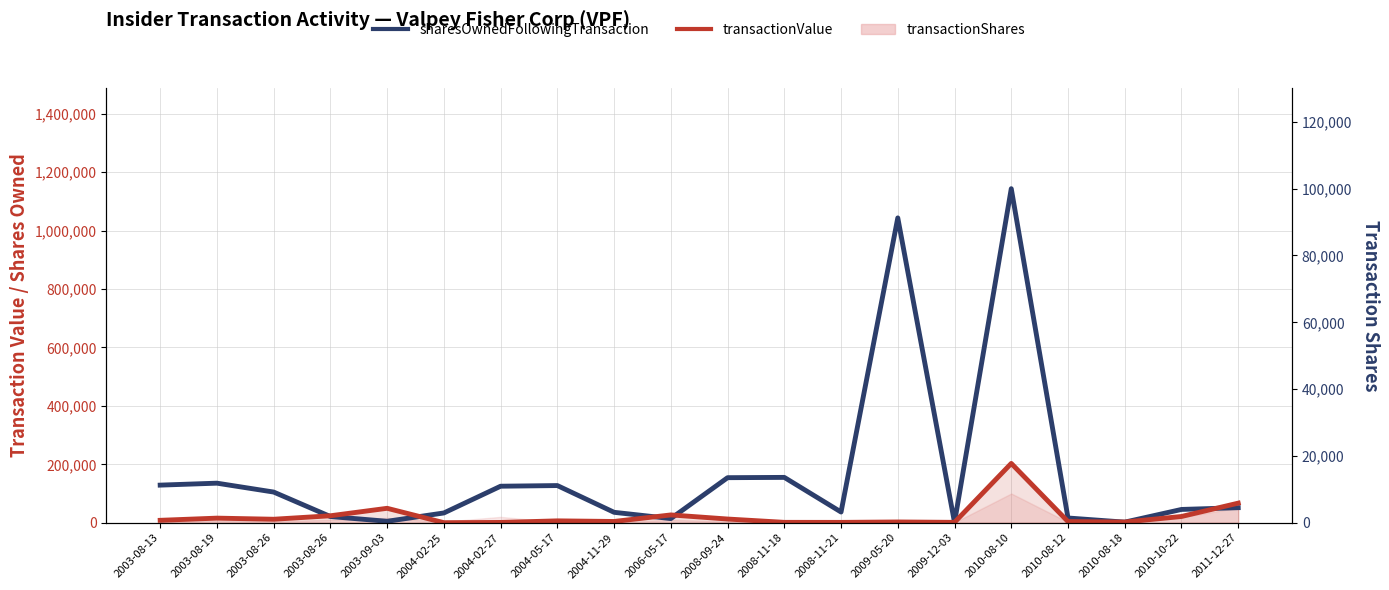

After their last crossing, which series has the higher values: sharesOwnedFollowingTransaction or transactionValue?

transactionValue